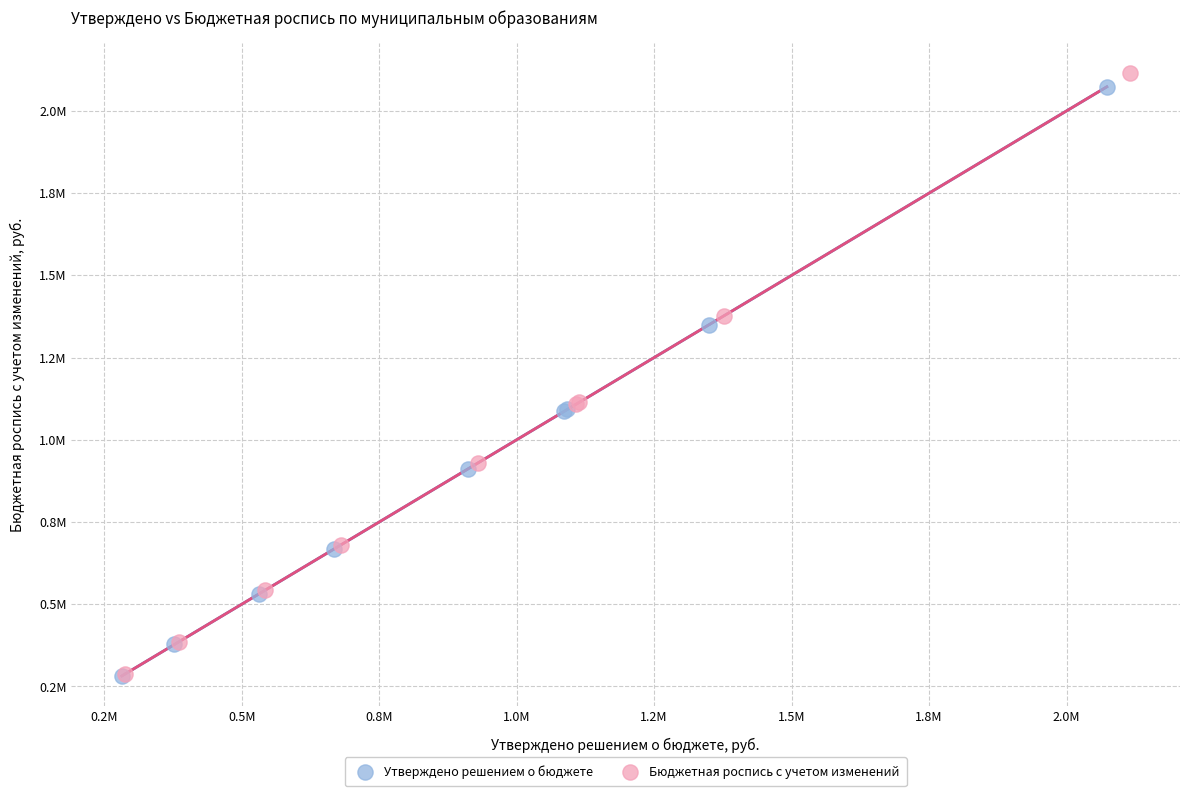

Which series reaches the maximum Y coordinate?

Бюджетная роспись с учетом изменений